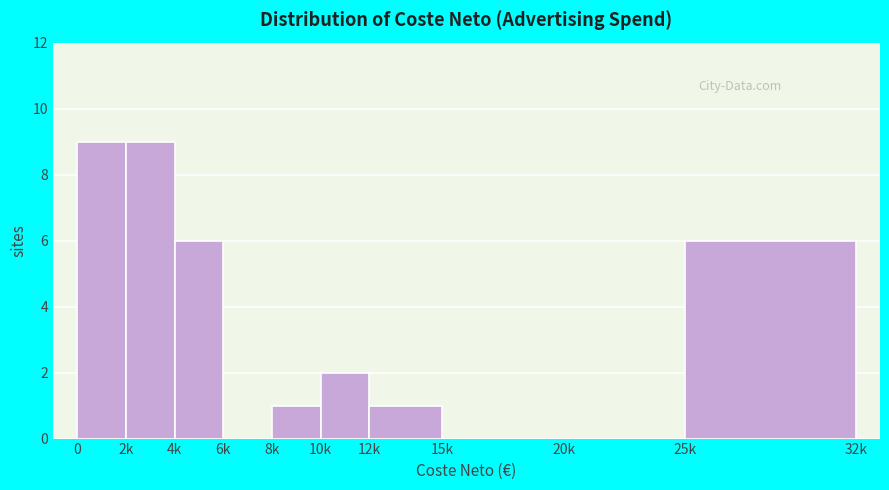

Reading left to right, transcribe all the data shown in this chart.

0=9	2k=9	4k=6	6k=0	8k=1	10k=2	12k=1	15k=0	20k=0	25k=6